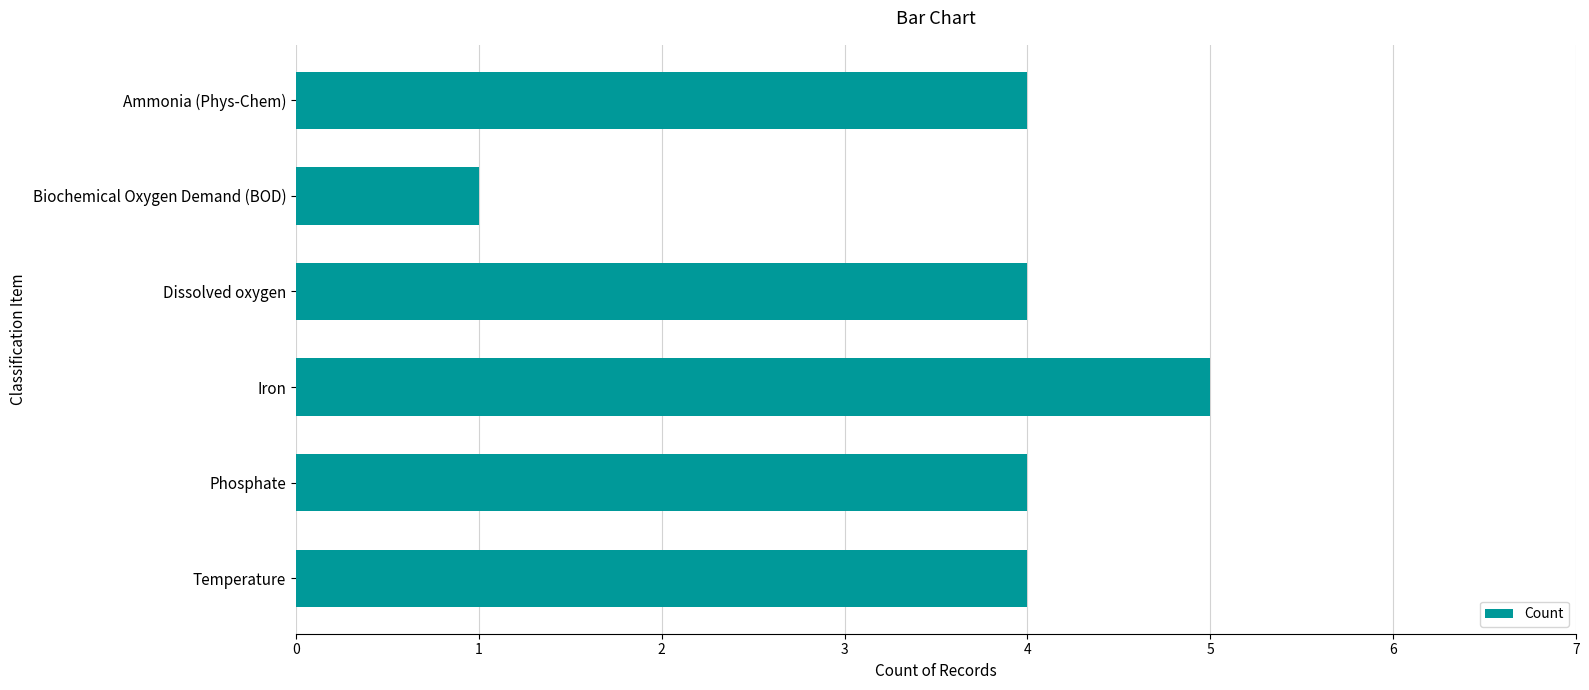

Which has a higher value, Dissolved oxygen or Iron?

Iron